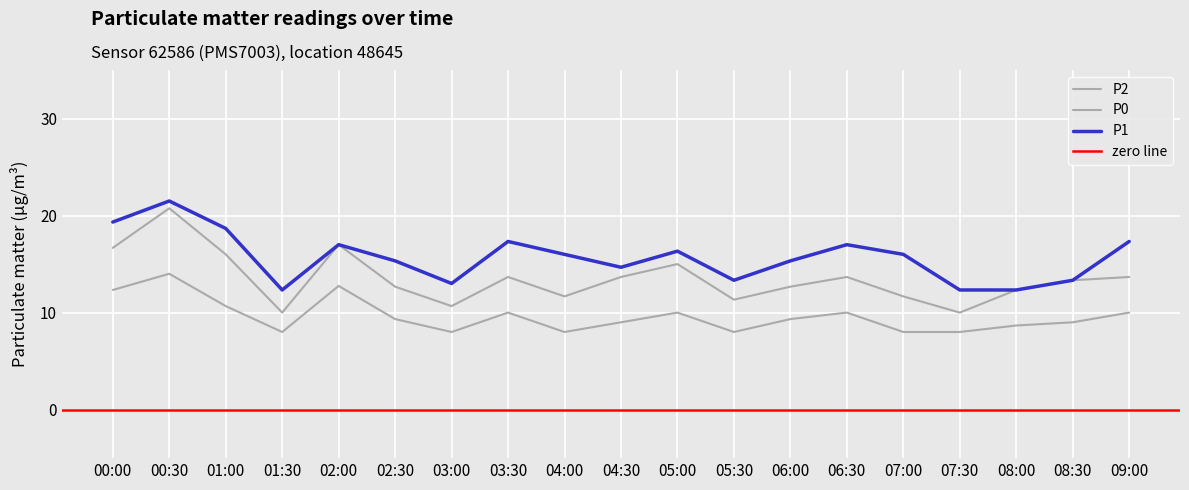

Between 06:00 and 07:00, which is larger?

07:00